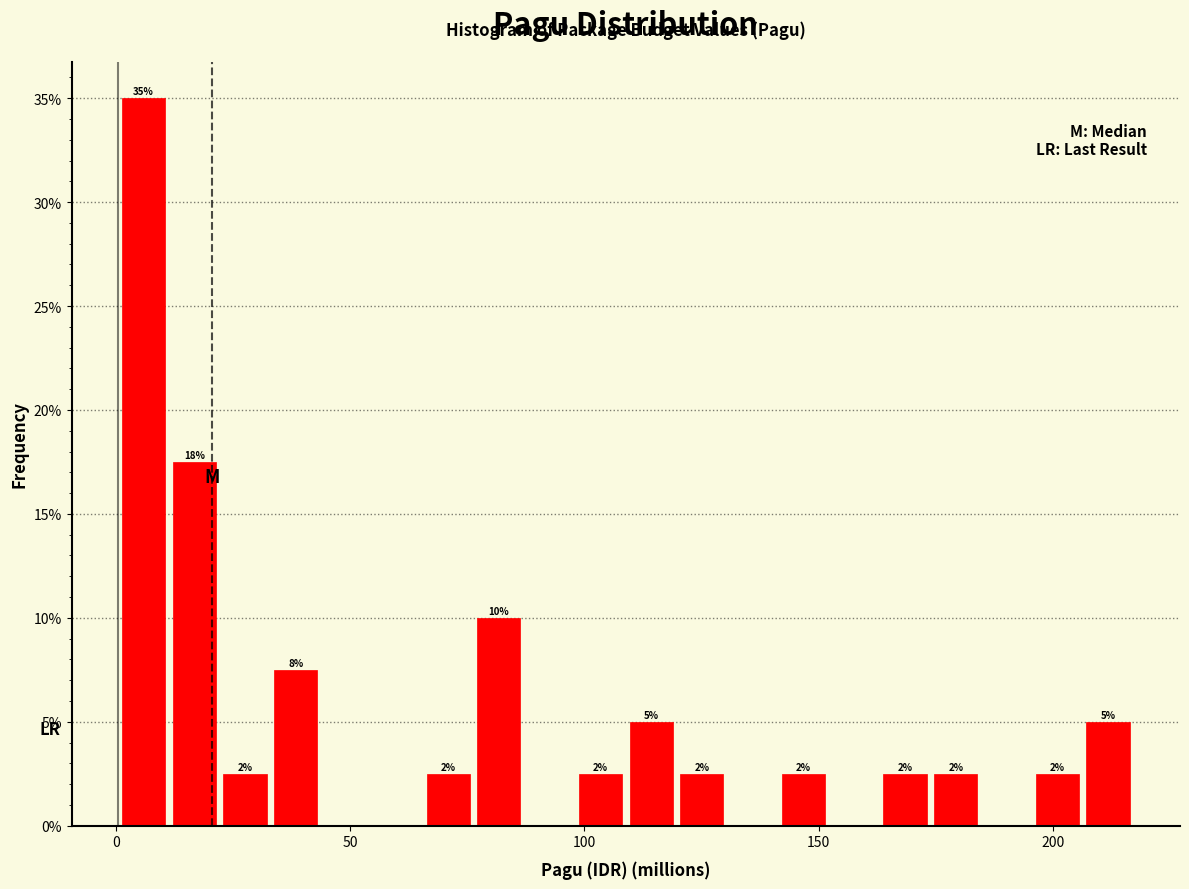

Around what value on the x-axis is the tallest bar? Give the approximate position of its centre, as read against the axis.

5